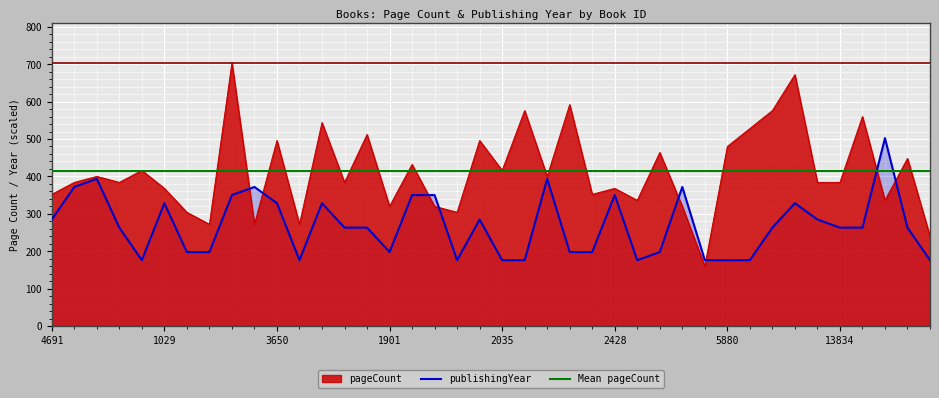

At which category does publishingYear reach its first local peak?

4881